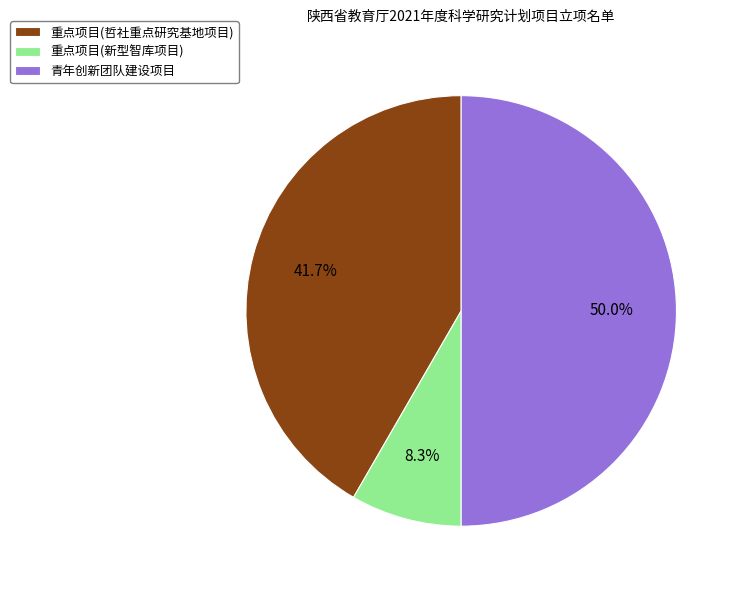

Rank the categories by value from lowest to highest.

重点项目(新型智库项目), 重点项目(哲社重点研究基地项目), 青年创新团队建设项目